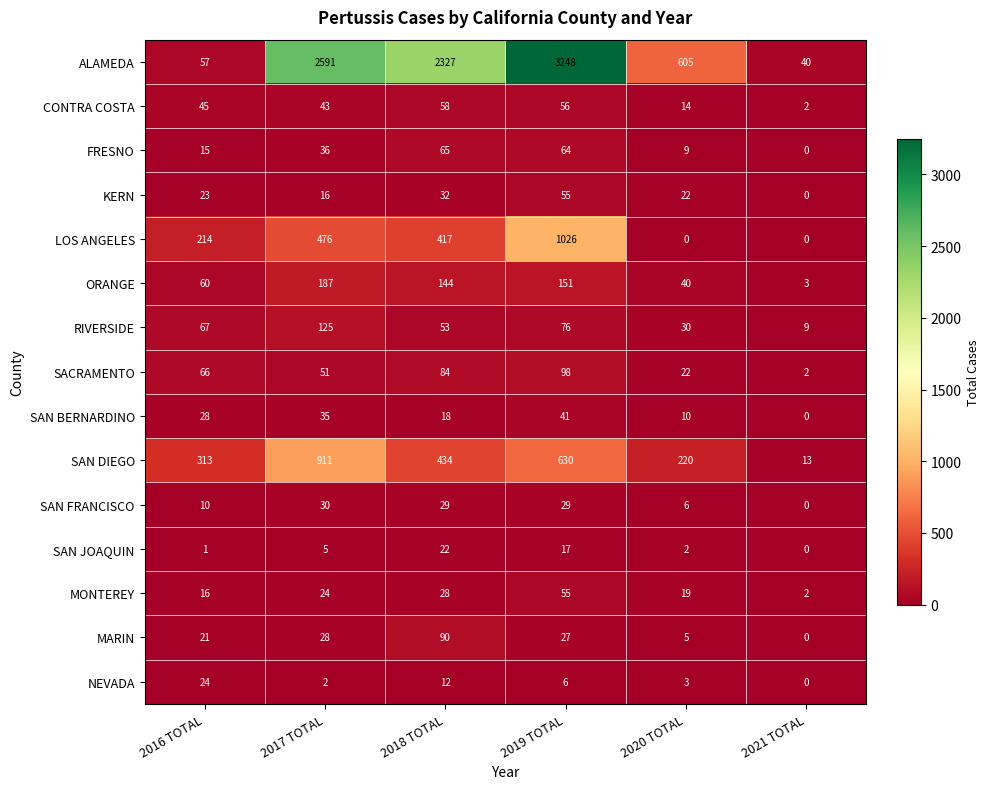

What is the total value across all series at 2016 TOTAL?

960